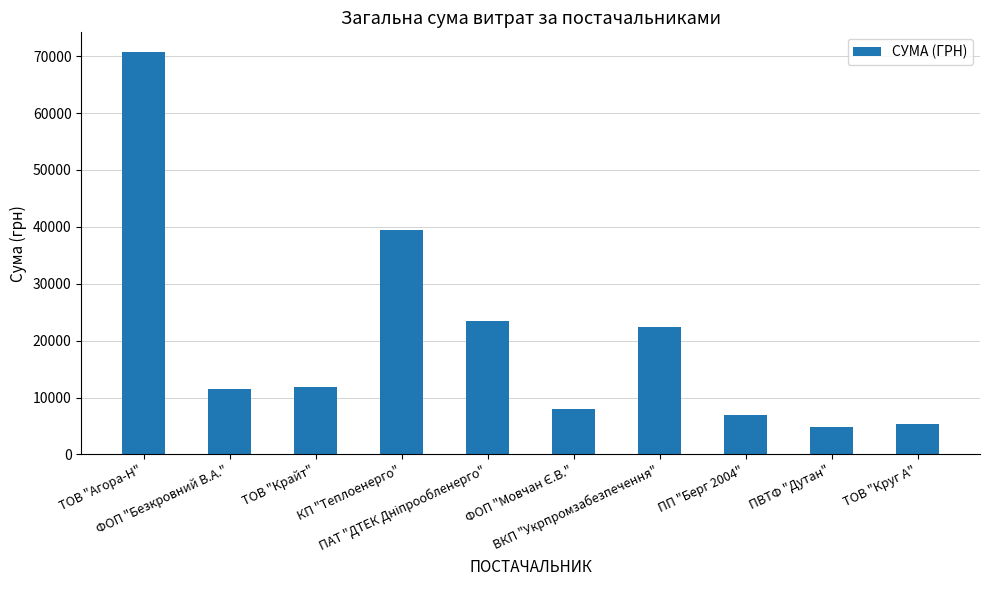

What is the difference between the maximum and second lowest values?

65324.3